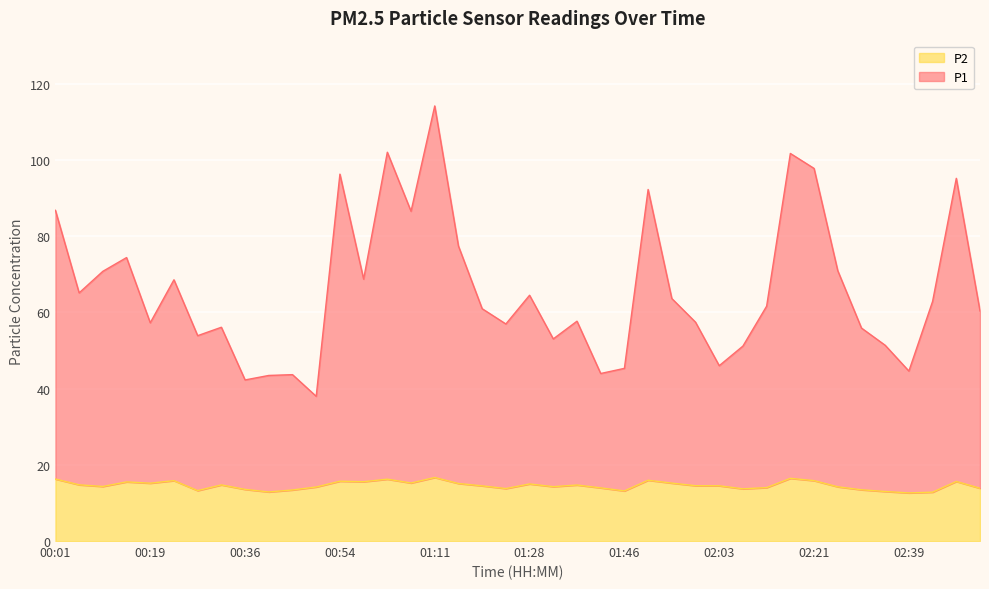

At how many categories does at least one series exceed 45?

34